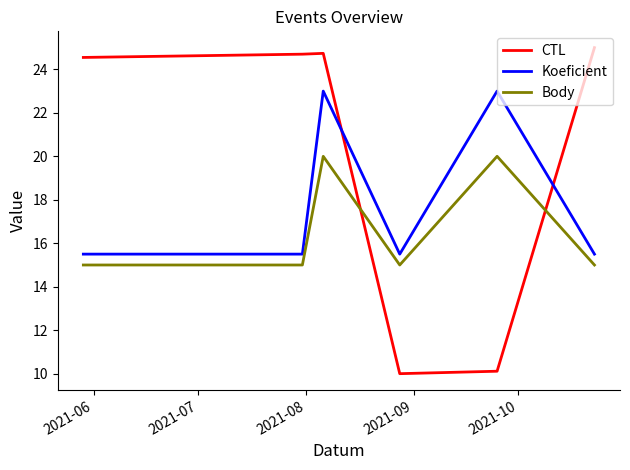

Rank the series by their average value, from highest to lowest.

CTL, Koeficient, Body